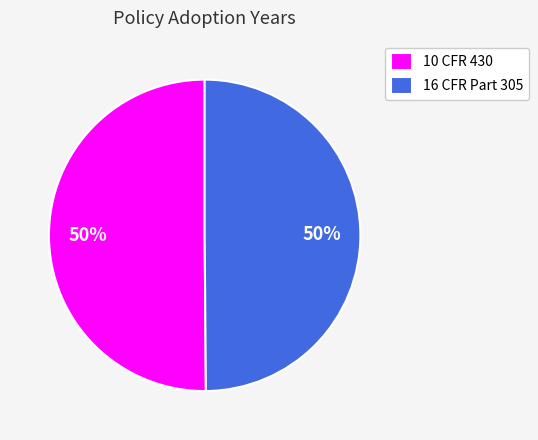

To the nearest percent, what is the combined percentage of 16 CFR Part 305 and 10 CFR 430?

100%